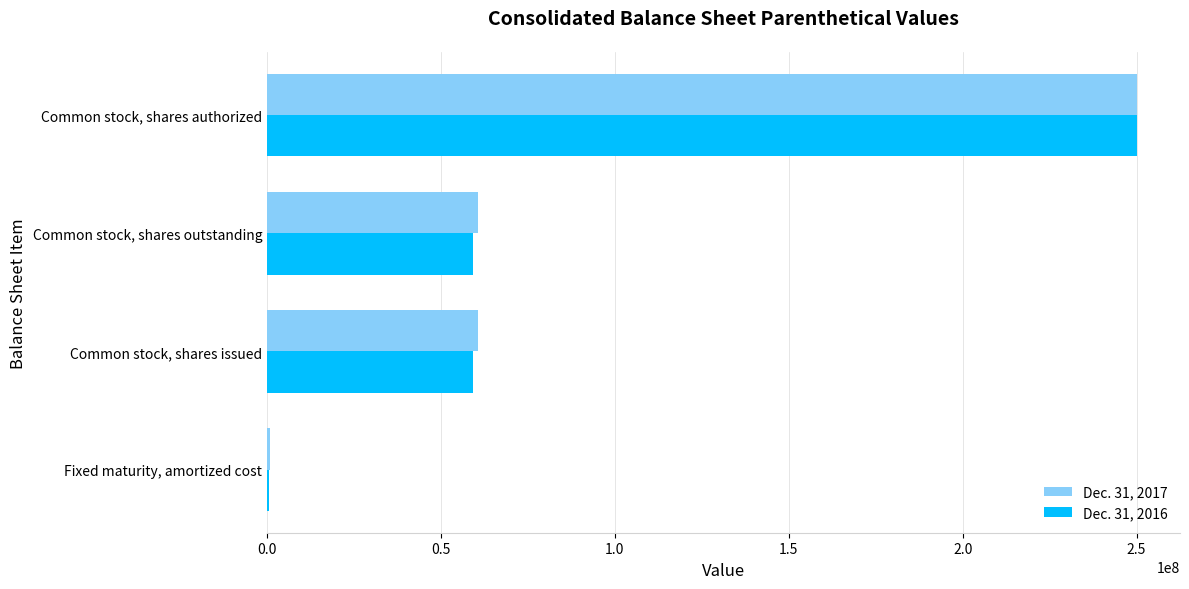

At which category is the sum across all series the highest?

Common stock, shares authorized